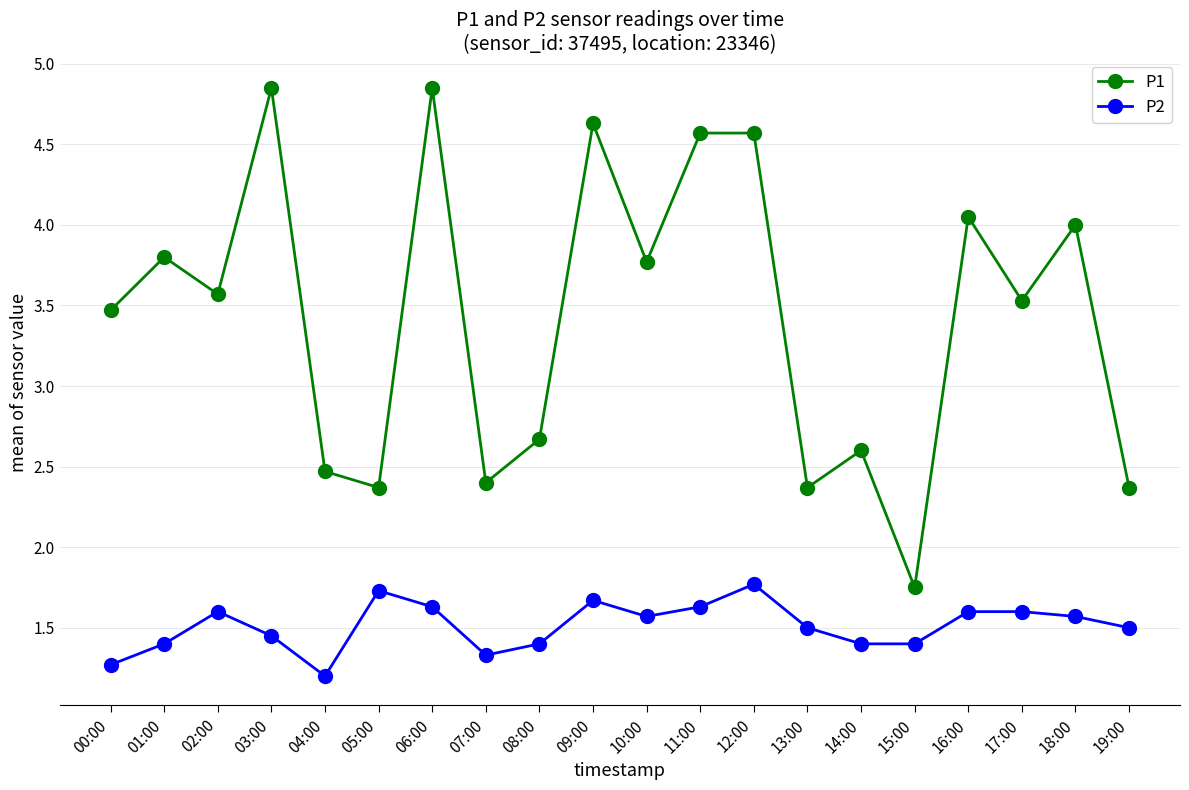

What is the difference between the highest and lowest values at 08:00?

1.3